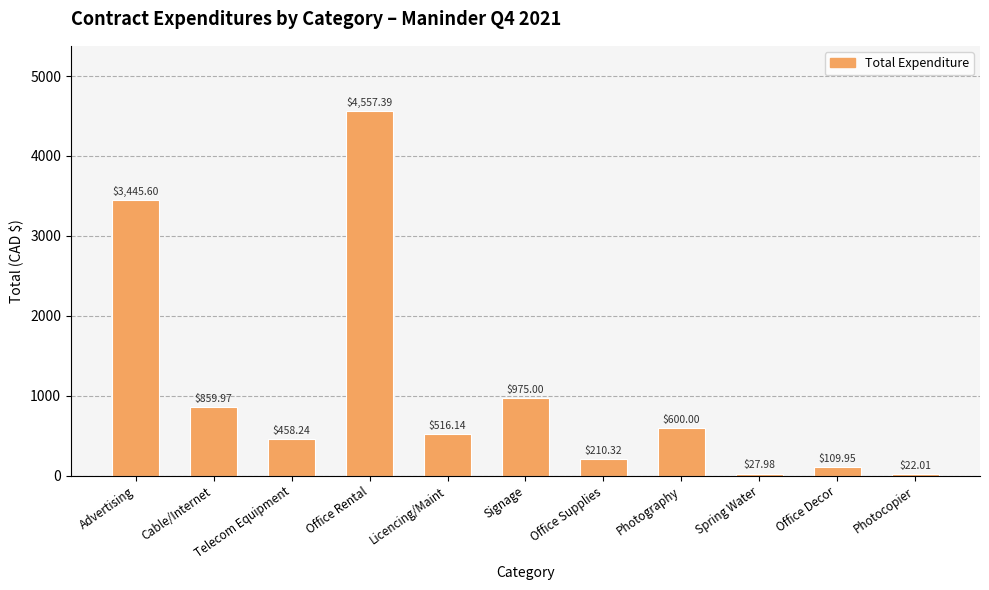

What is the average value?

1071.1